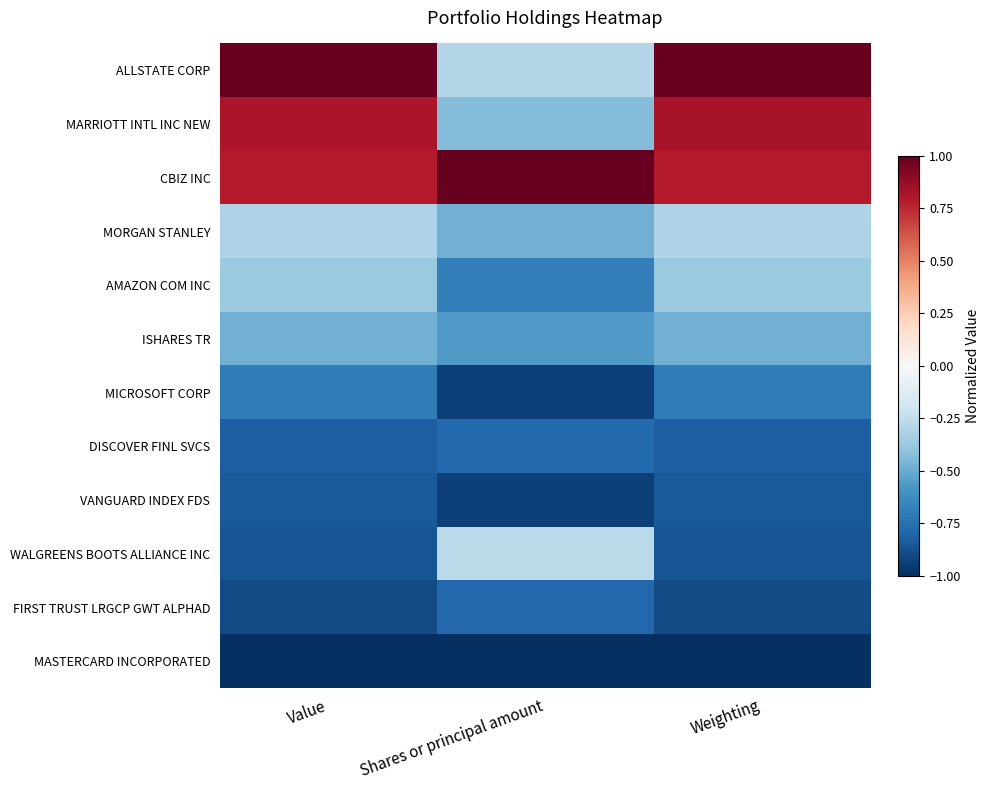

Reading right to left, list all the values displayed in this chart.

ALLSTATE CORP: Weighting=1.0	Shares or principal amount=-0.3	Value=1.0
MARRIOTT INTL INC NEW: Weighting=0.8	Shares or principal amount=-0.4	Value=0.8
CBIZ INC: Weighting=0.8	Shares or principal amount=1.0	Value=0.8
MORGAN STANLEY: Weighting=-0.3	Shares or principal amount=-0.5	Value=-0.3
AMAZON COM INC: Weighting=-0.4	Shares or principal amount=-0.7	Value=-0.4
ISHARES TR: Weighting=-0.5	Shares or principal amount=-0.6	Value=-0.5
MICROSOFT CORP: Weighting=-0.7	Shares or principal amount=-0.9	Value=-0.7
DISCOVER FINL SVCS: Weighting=-0.8	Shares or principal amount=-0.8	Value=-0.8
VANGUARD INDEX FDS: Weighting=-0.8	Shares or principal amount=-0.9	Value=-0.8
WALGREENS BOOTS ALLIANCE INC: Weighting=-0.9	Shares or principal amount=-0.3	Value=-0.9
FIRST TRUST LRGCP GWT ALPHAD: Weighting=-0.9	Shares or principal amount=-0.8	Value=-0.9
MASTERCARD INCORPORATED: Weighting=-1.0	Shares or principal amount=-1.0	Value=-1.0